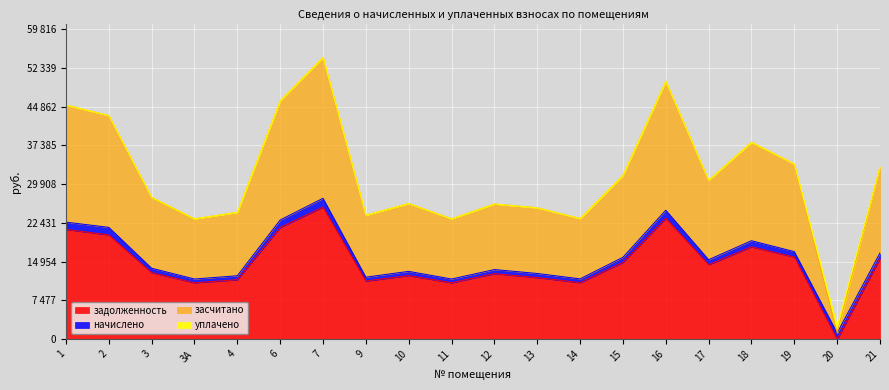

True or false: засчитано and задолженность intersect in this chart.

False